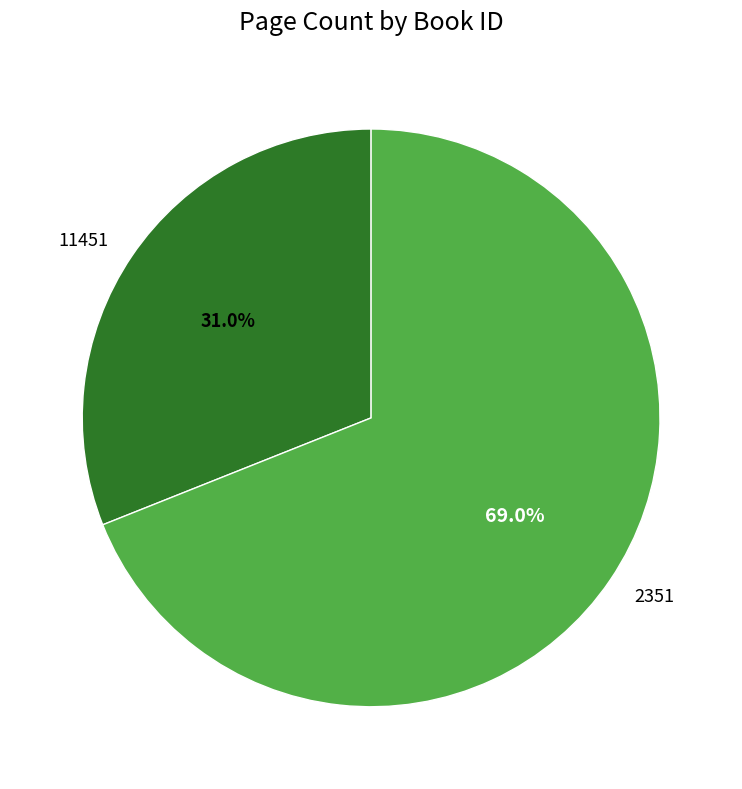

Which slice is the smallest?

11451